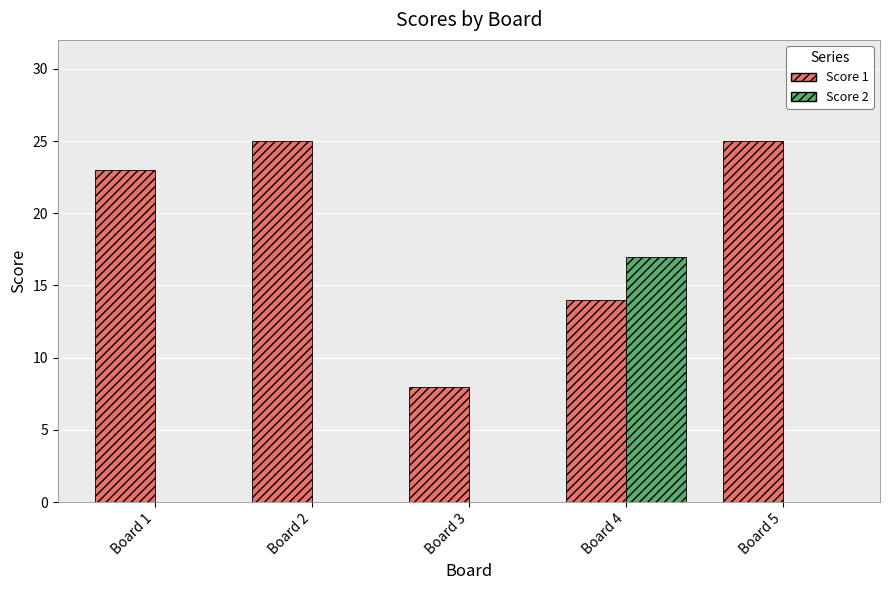

What is the greatest value displayed?

25